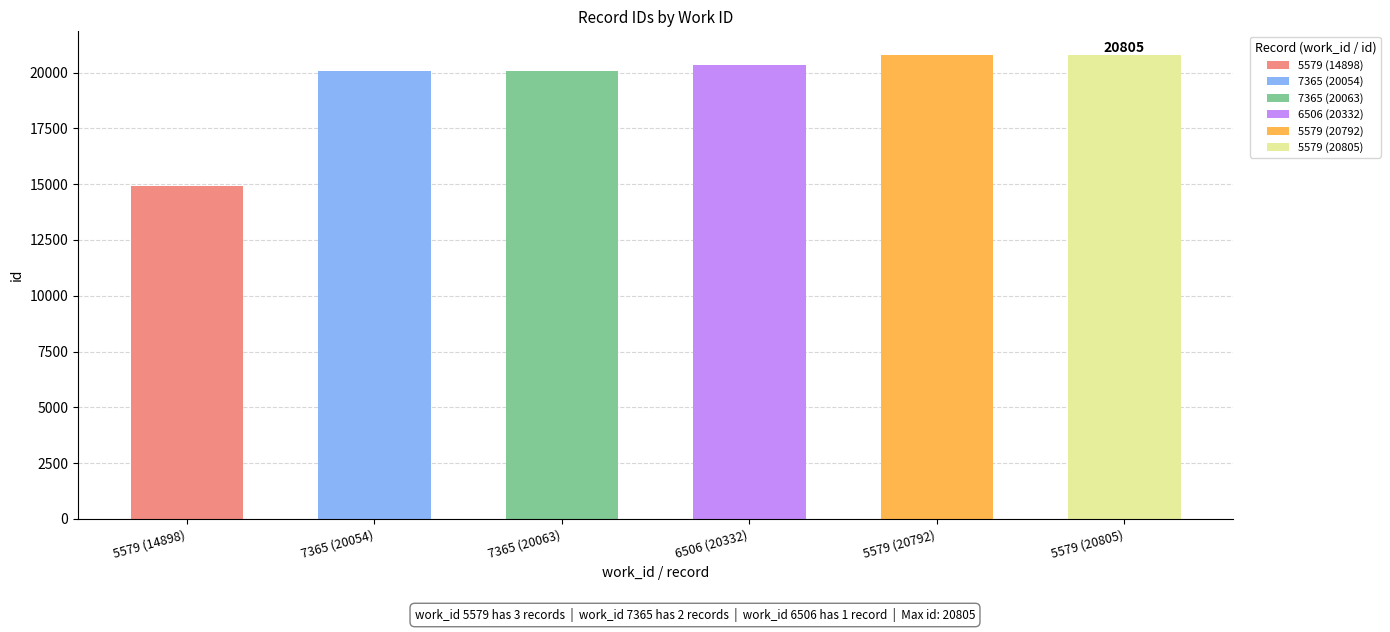

What is the smallest value displayed?

14898